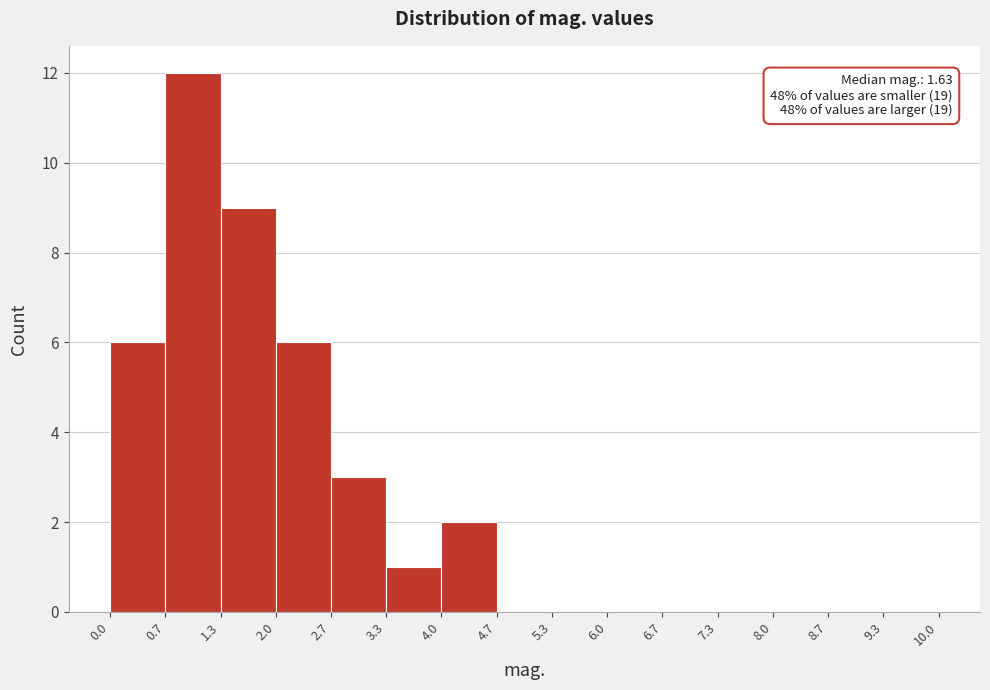

Over which range of the x-axis is the bar tallest?

0.7 to 1.3